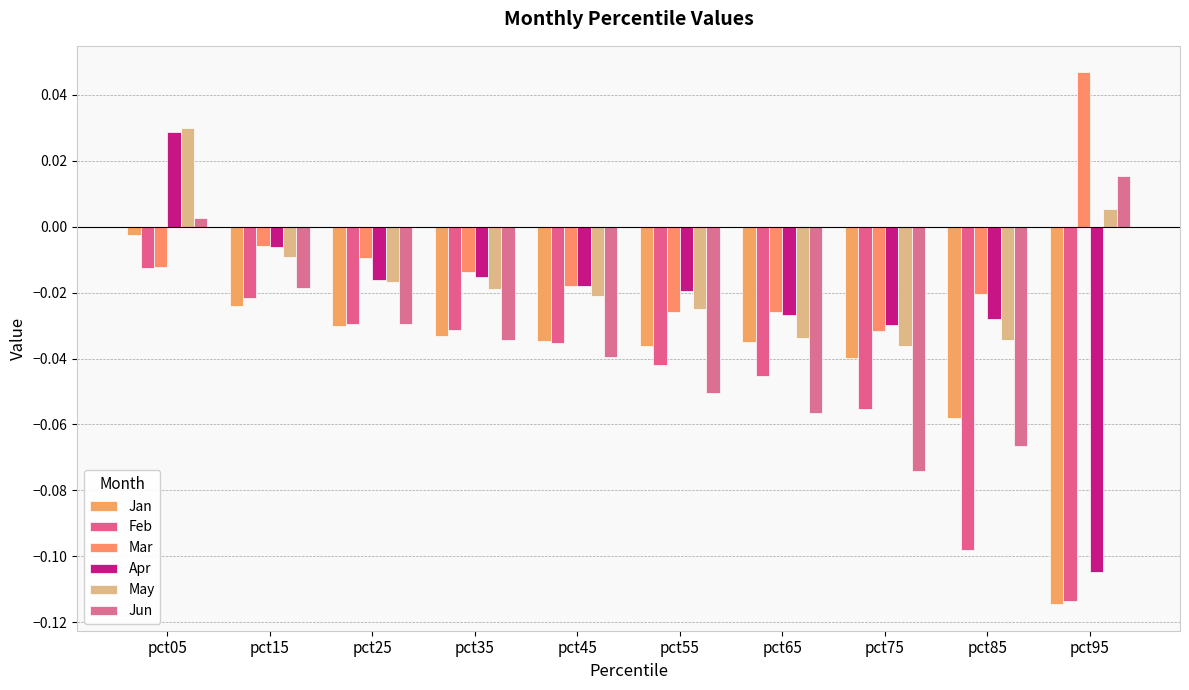

How many bars are there in each group?

6